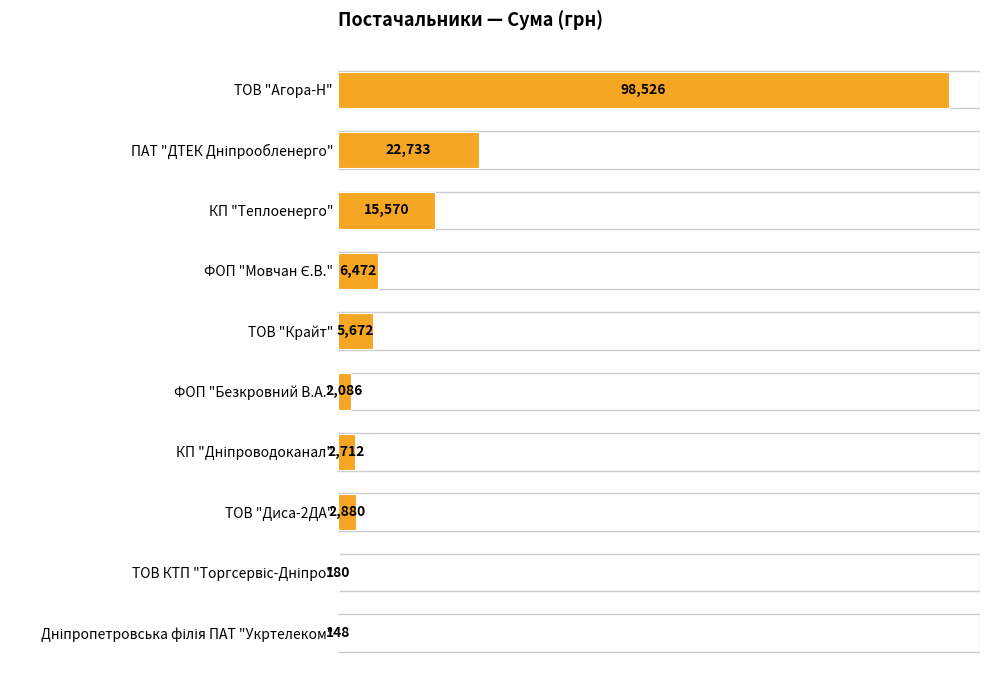

Count the number of data series in this chart.

1